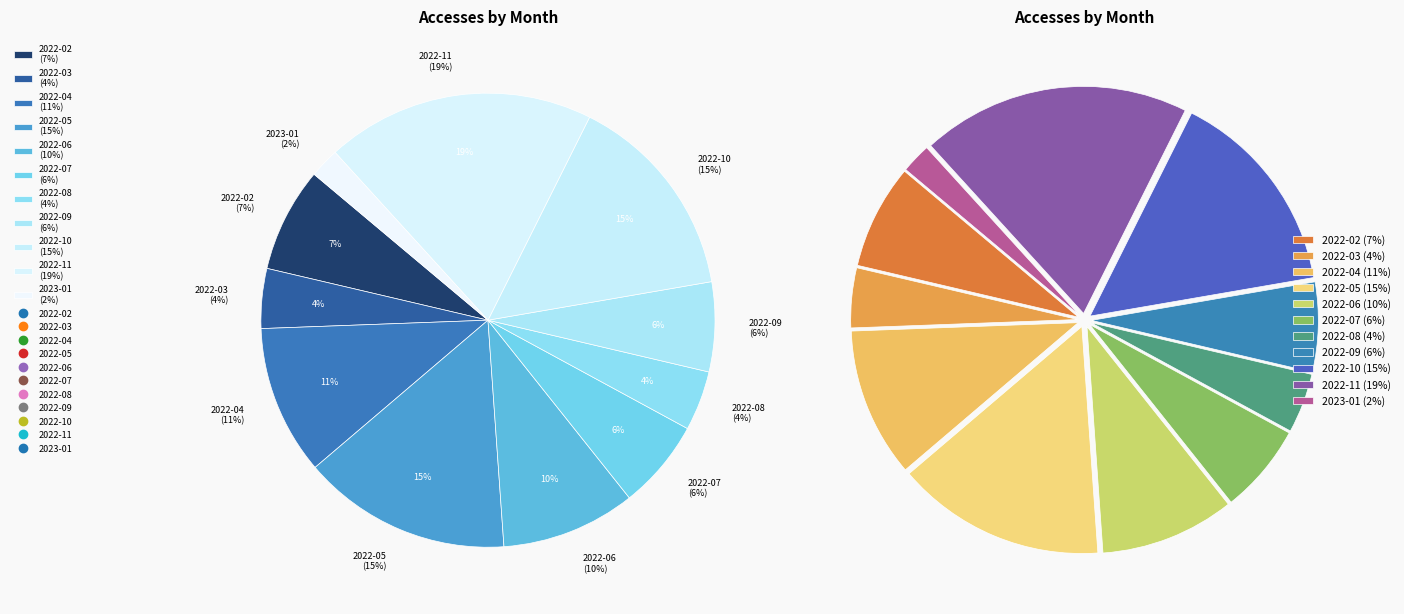

To the nearest percent, what is the combined percentage of 2022-06 and 2022-07?

16%